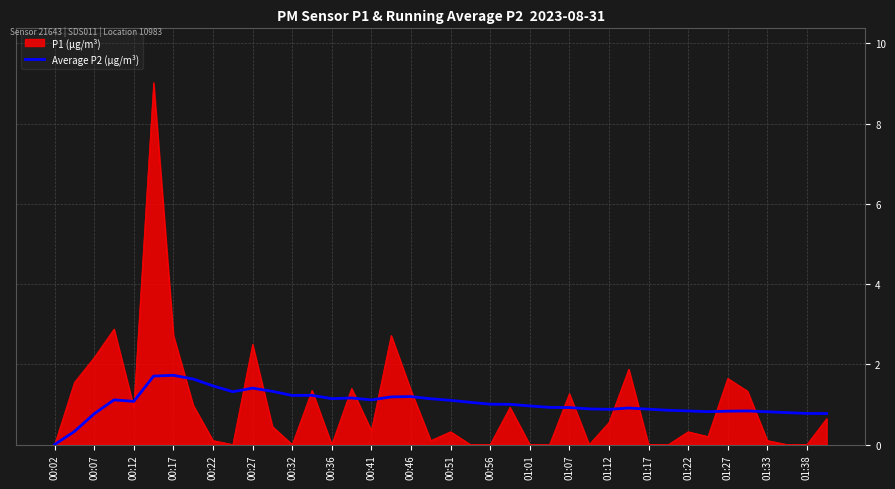

Which series has the widest spread of values?

P1 (µg/m³)